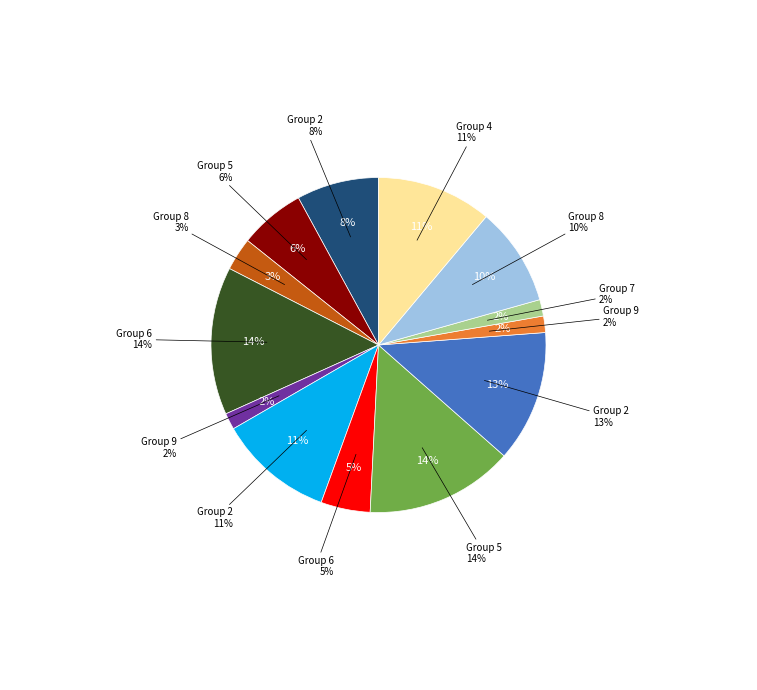

What is the ratio of the value at 4 to the value at 5?

0.8